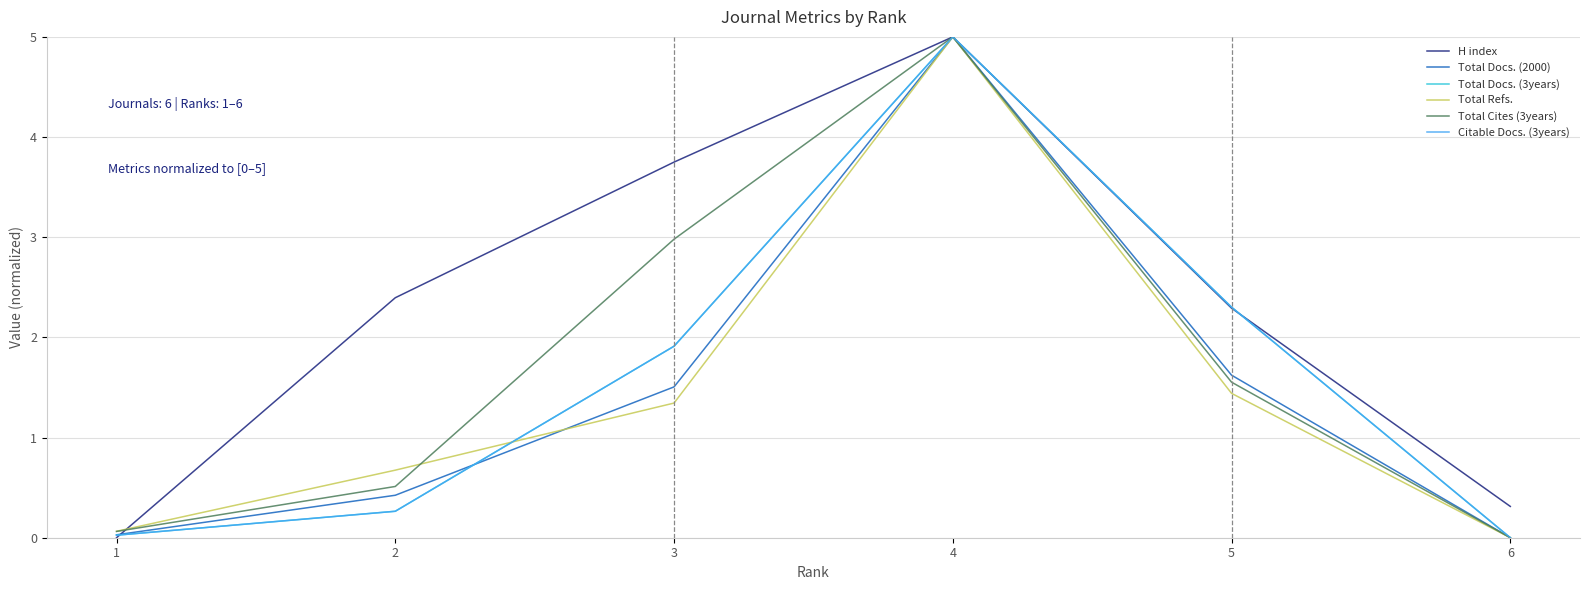

The value of Total Cites (3years) at 5 is 1.6. True or false?

True